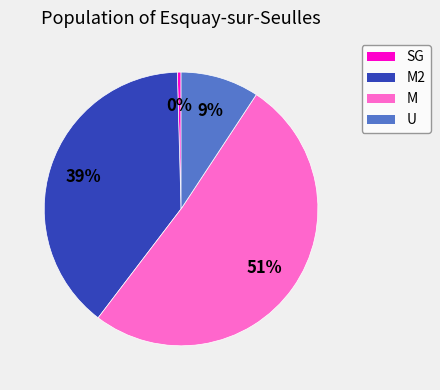

What percentage is the M2 slice, to the nearest percent?

39%